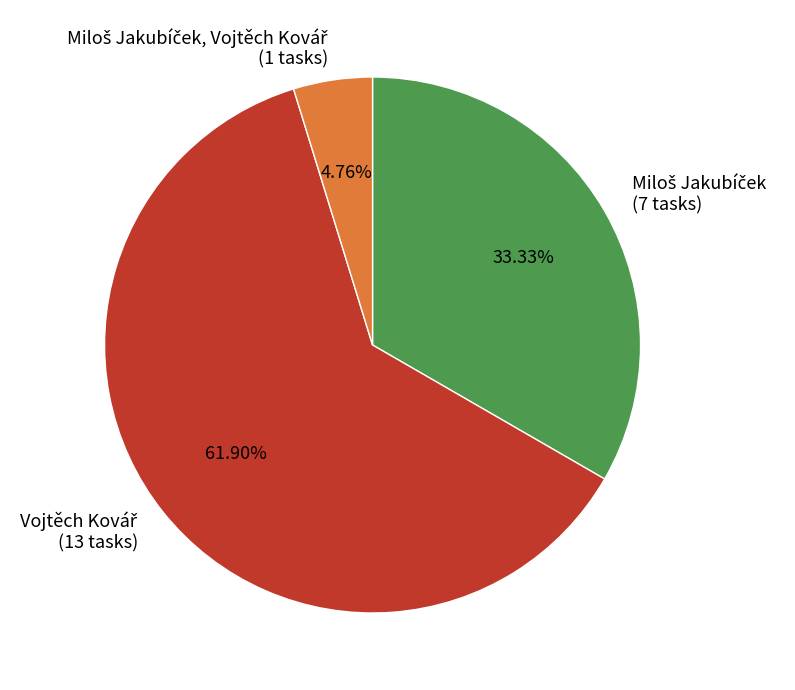

Is there any slice that represents more than half of the pie?

Yes